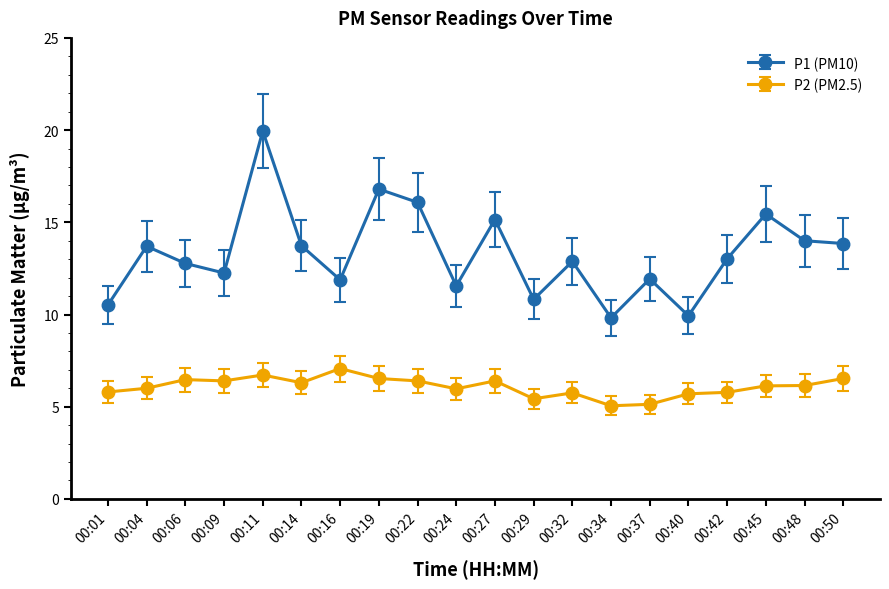

True or false: P1 (PM10) and P2 (PM2.5) cross at least once.

False